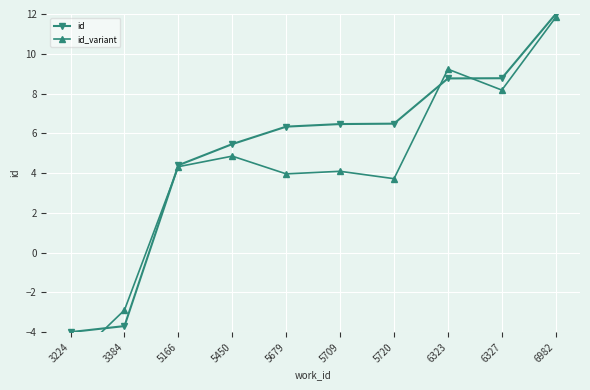

At which category is the sum across all series the highest?

6982